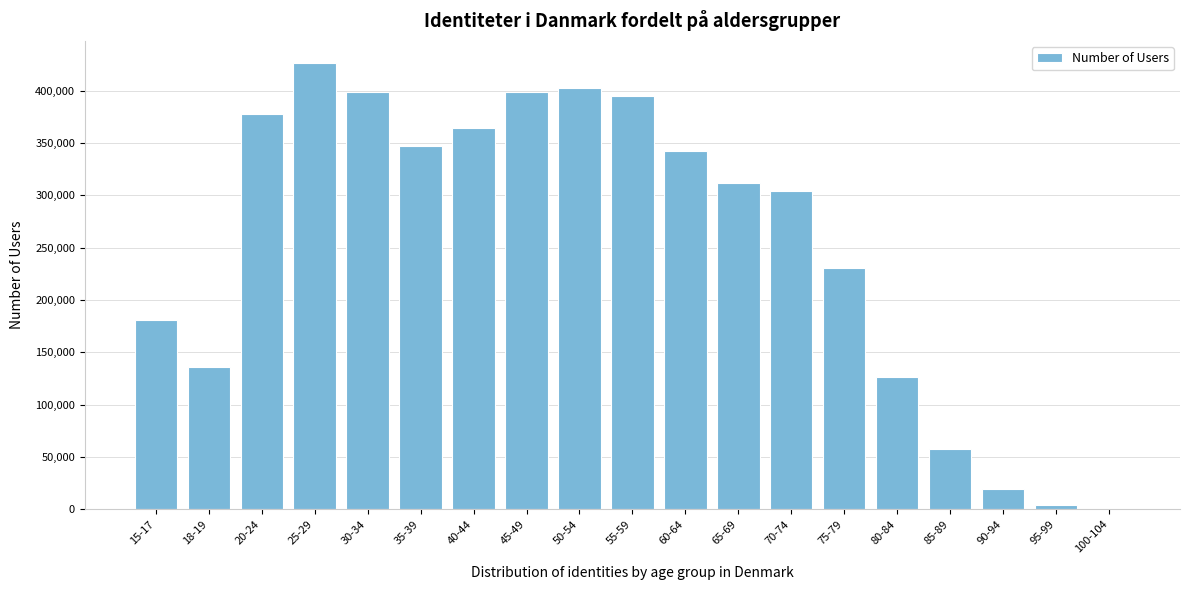

Between 50-54 and 35-39, which is larger?

50-54